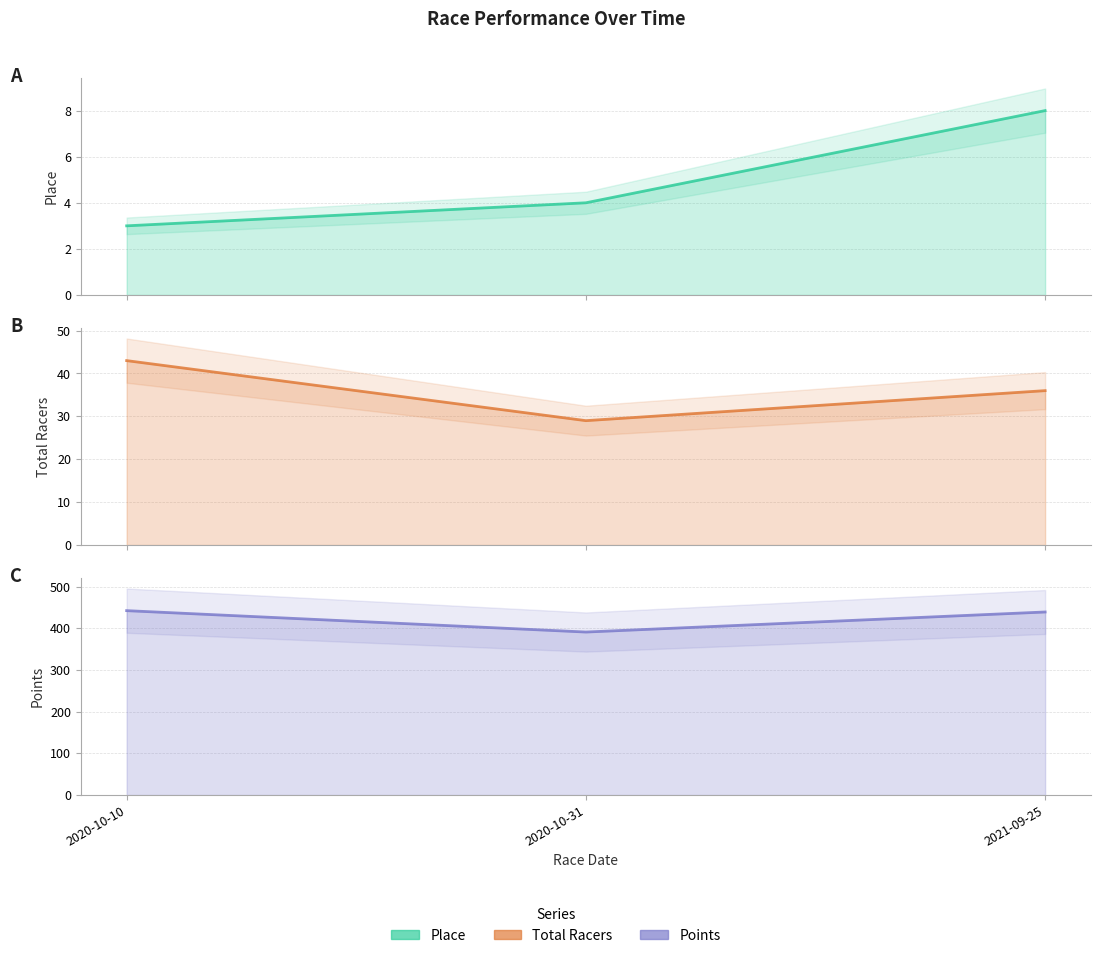

At which label does Points first exceed 439?

2020-10-10